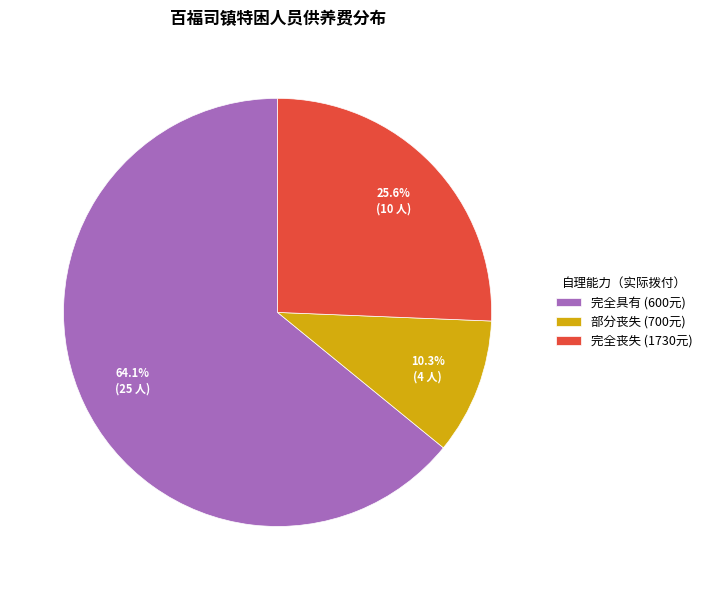

Is 完全具有 (600元) the majority of the pie?

Yes